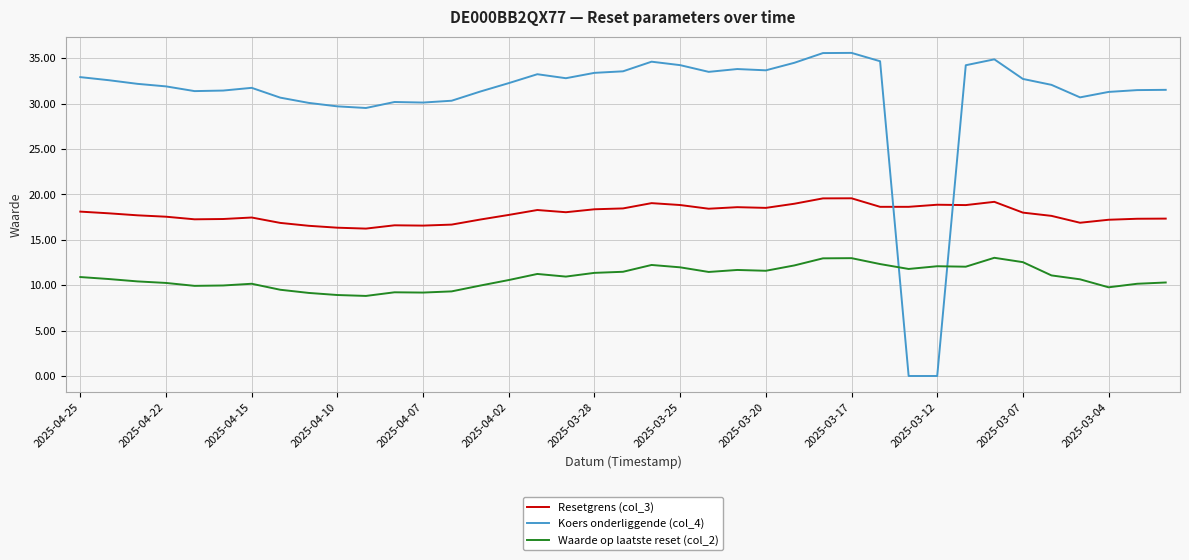

What is the maximum value shown in the chart?

35.6